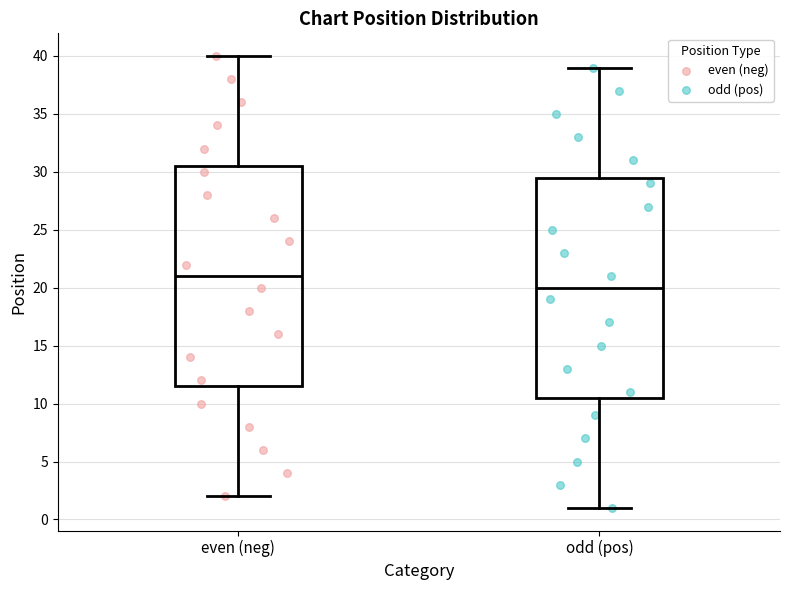

Reading left to right, read every box against the y-axis: the position of its median line, the range the box covers, and the ends of its whiskers. The values are not printed on the chart, so give them approximately, as read against the axis.

even (neg): median 21.0, box 11.5 to 30.5, whiskers 2.0 to 40.0
odd (pos): median 20.0, box 10.5 to 29.5, whiskers 1.0 to 39.0